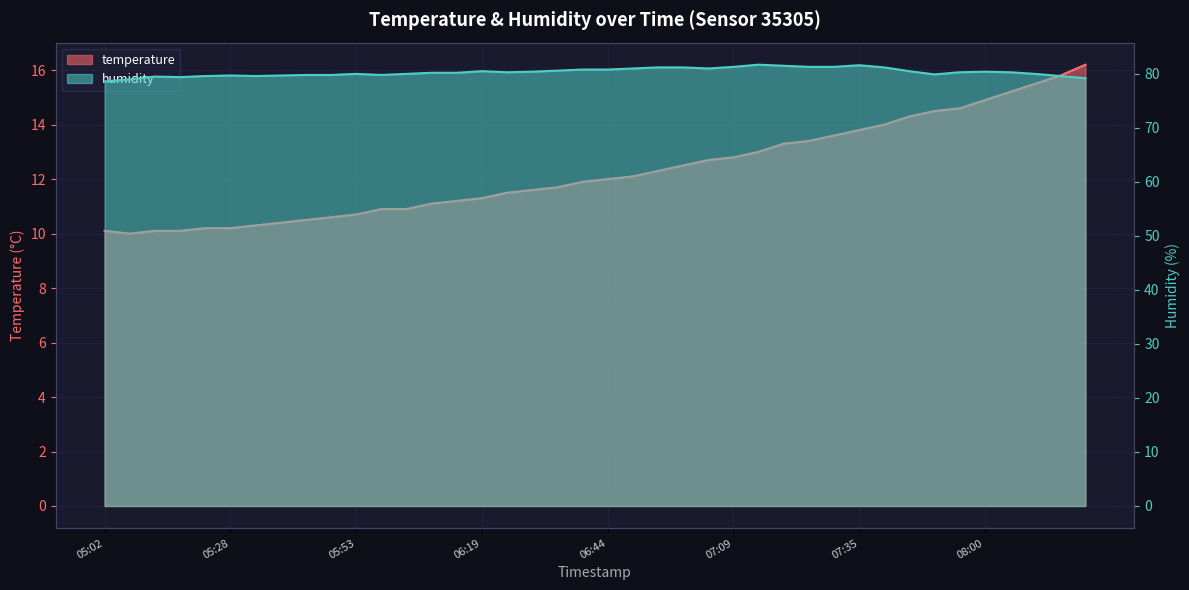

The value of temperature at 06:34 is 11.7. True or false?

True